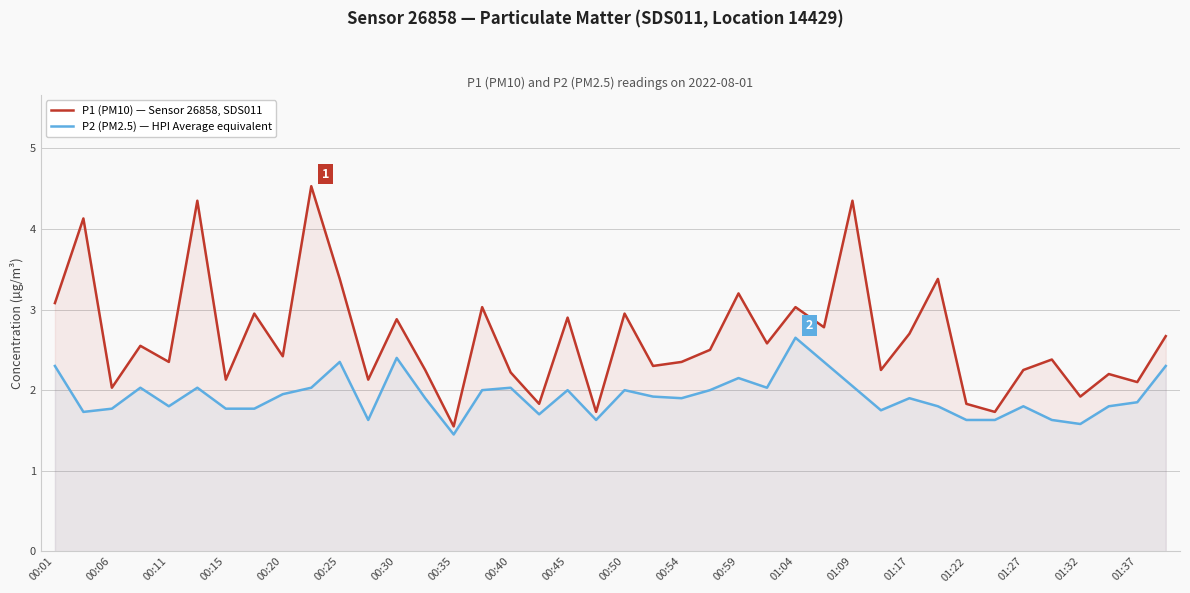

What is the value of the P1 (PM10) — Sensor 26858, SDS011 point at the 6th from the left?

4.3